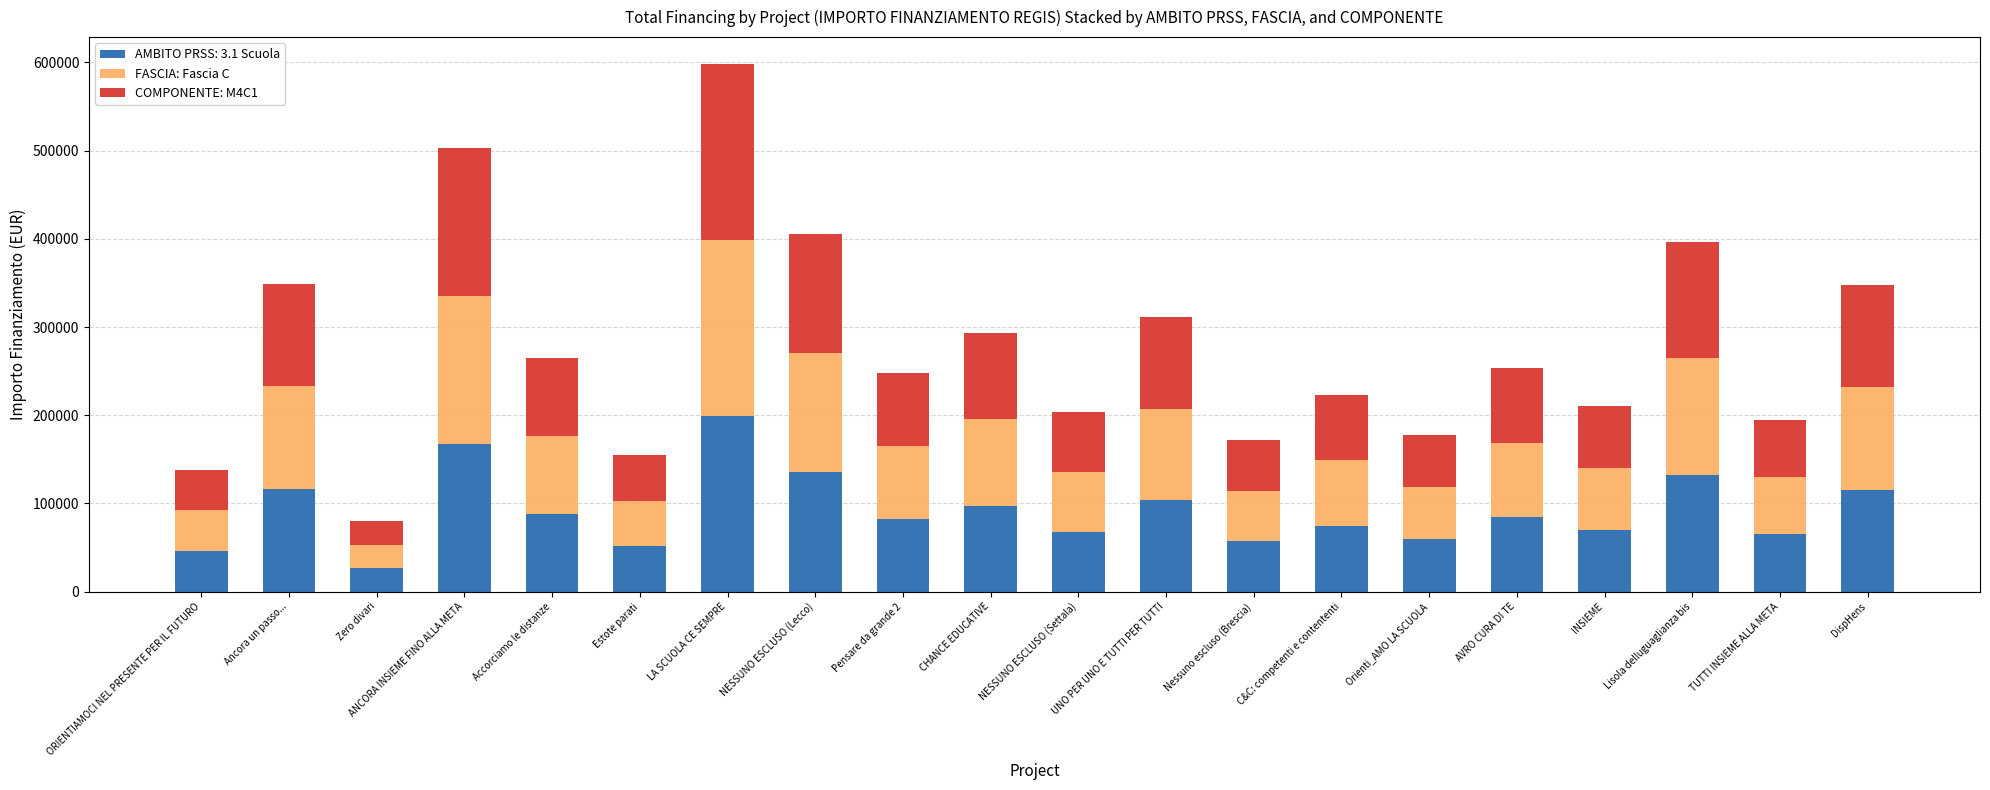

At which category is the sum across all series the highest?

LA SCUOLA CE SEMPRE